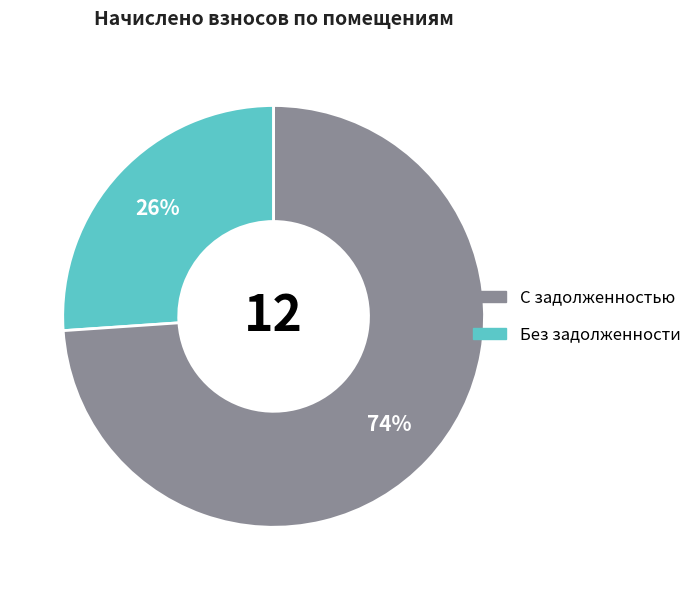

To the nearest percent, what is the difference between the largest and smallest slice percentages?

48%